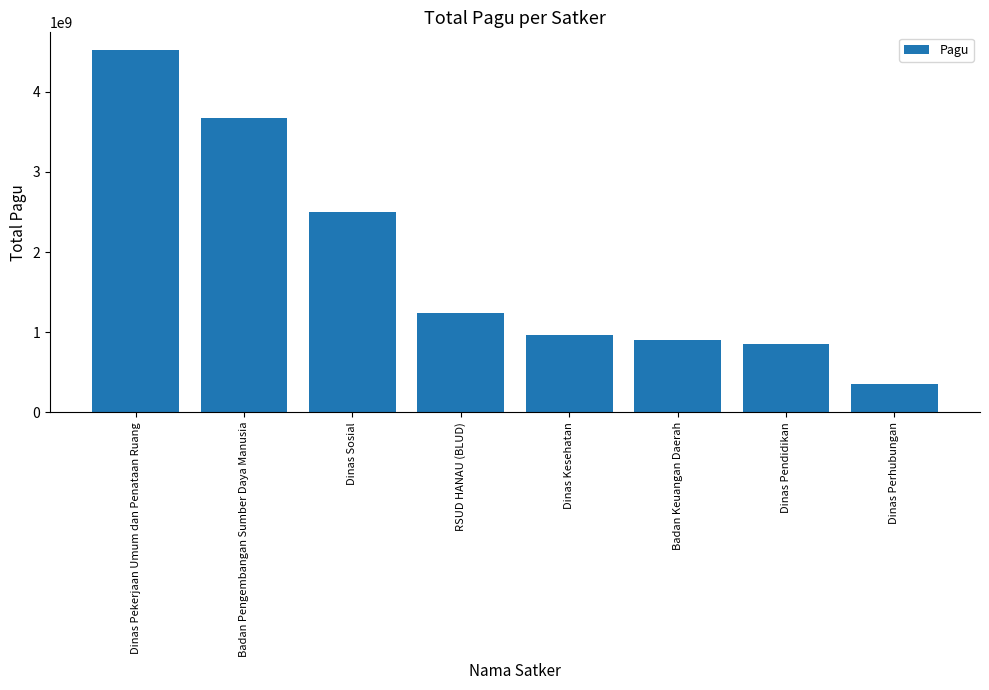

What is the difference between the maximum and minimum values?

4163952000